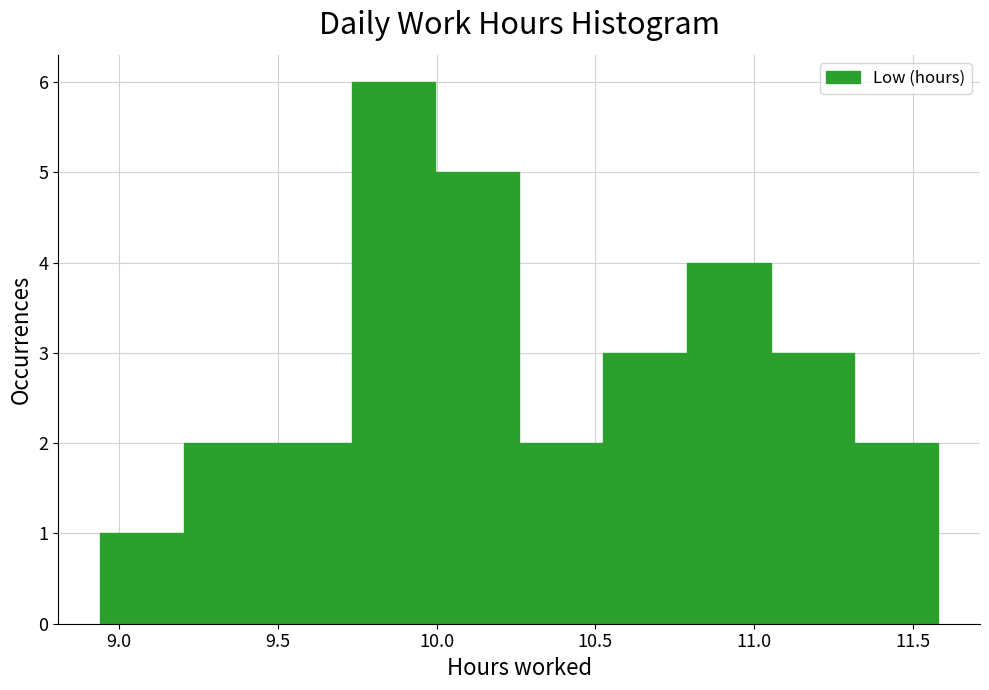

What is the height of the bar covering 10.50 to 10.80 on the x-axis? Neither the bar edges nor the heights are printed on the chart, so give them approximately, as read against the axes.

3